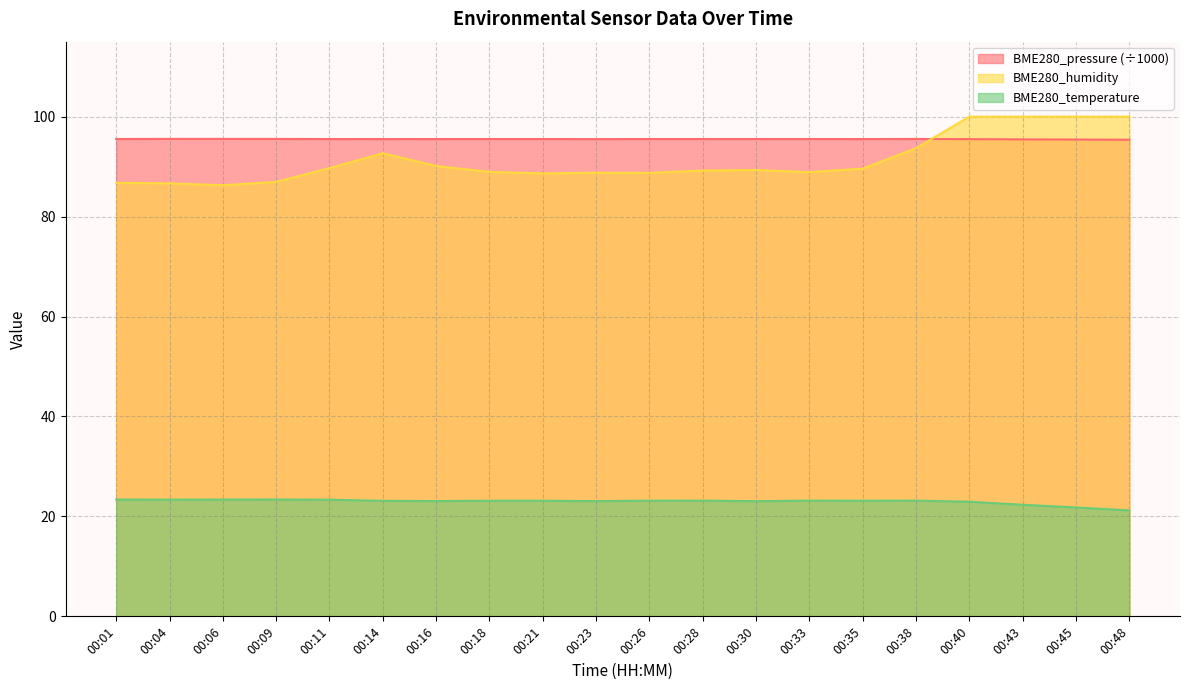

Rank the categories by BME280_humidity value from highest to lowest.

00:40, 00:43, 00:45, 00:48, 00:38, 00:14, 00:16, 00:11, 00:35, 00:30, 00:28, 00:18, 00:33, 00:23, 00:26, 00:21, 00:09, 00:01, 00:04, 00:06